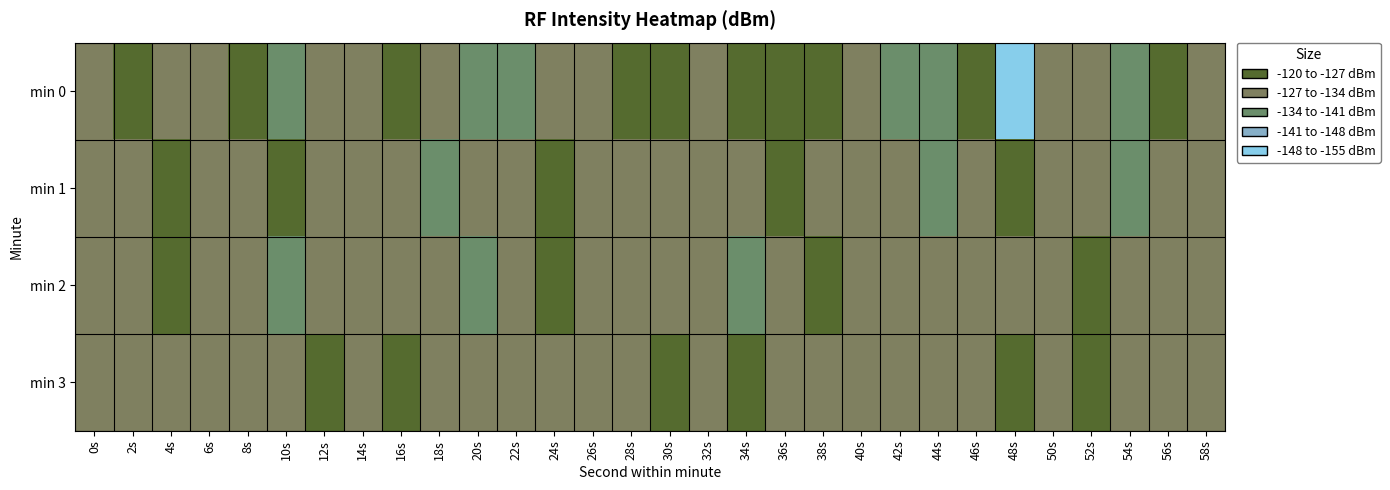

At 2s, list the series in order from smallest to largest.

min 2, min 1, min 3, min 0